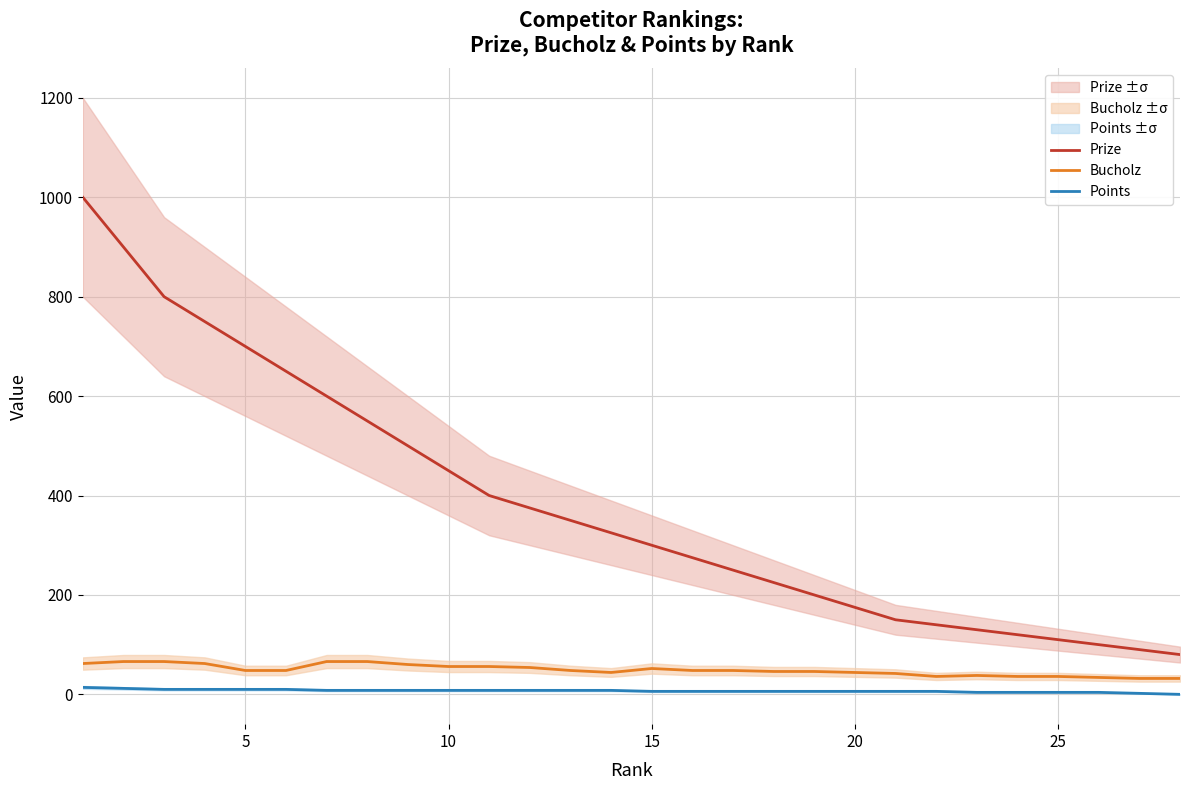

How many values in the Bucholz series are below 48?

12